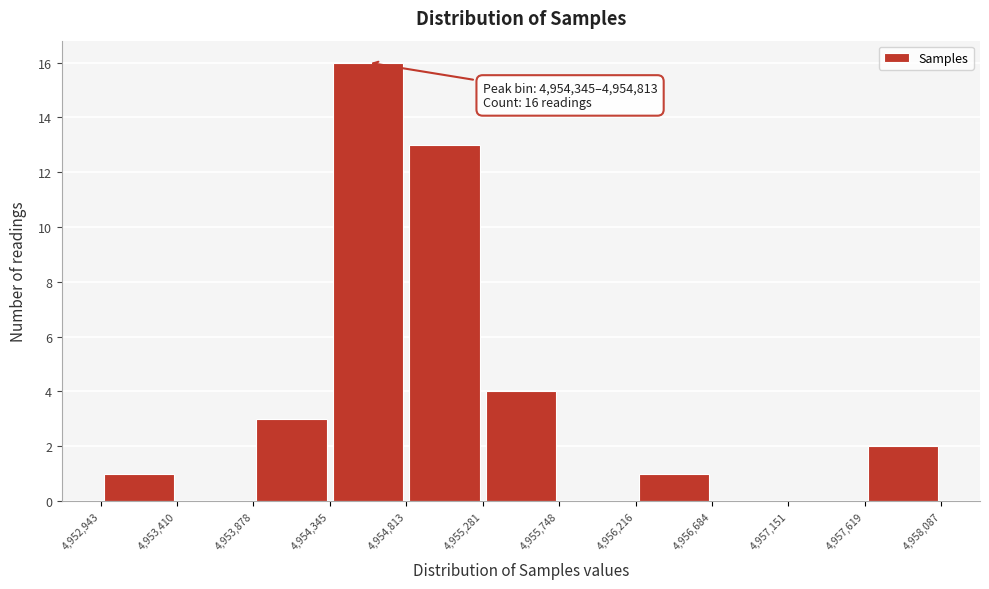

Over which range of the x-axis is the bar tallest?

4,954,345 to 4,954,813